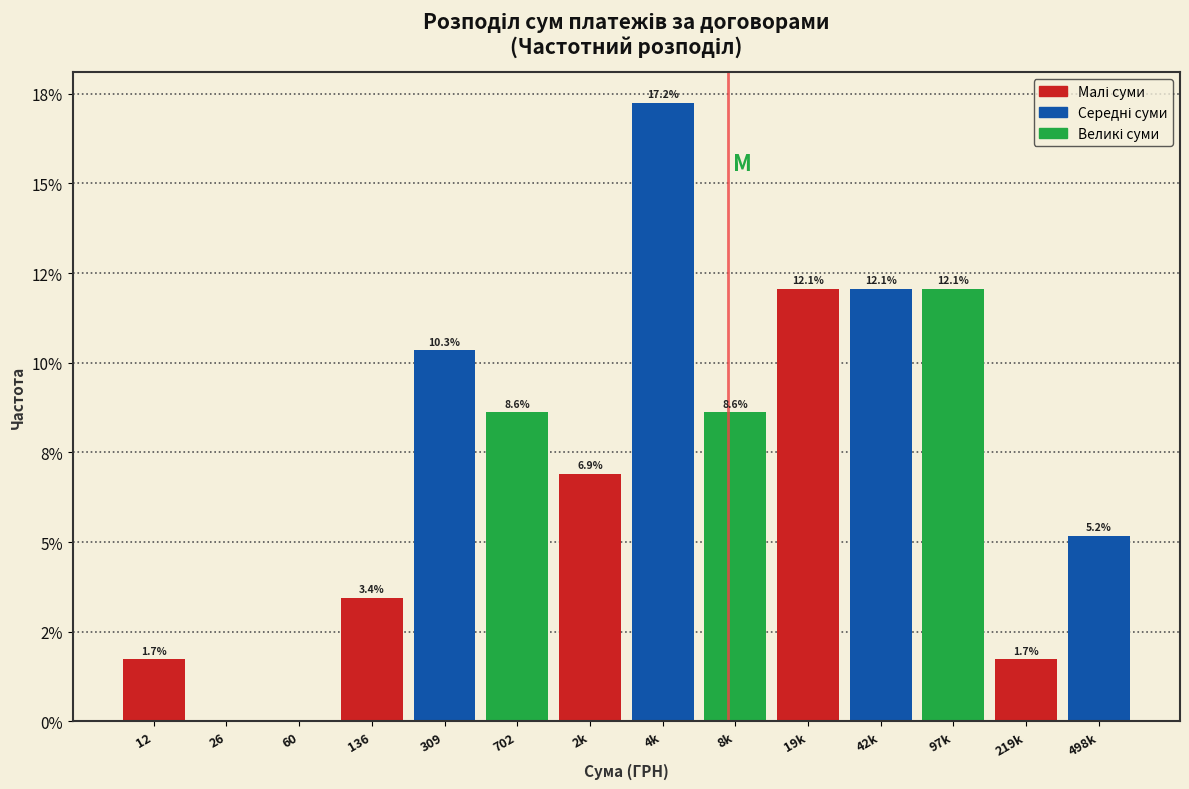

Are the bars horizontal?

No